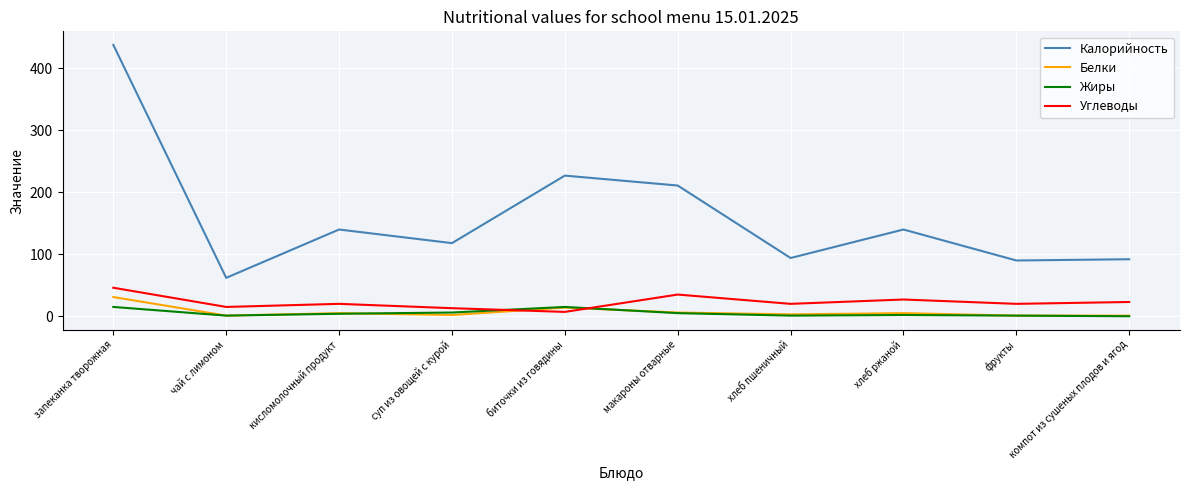

How many times do Жиры and Углеводы cross each other?

2